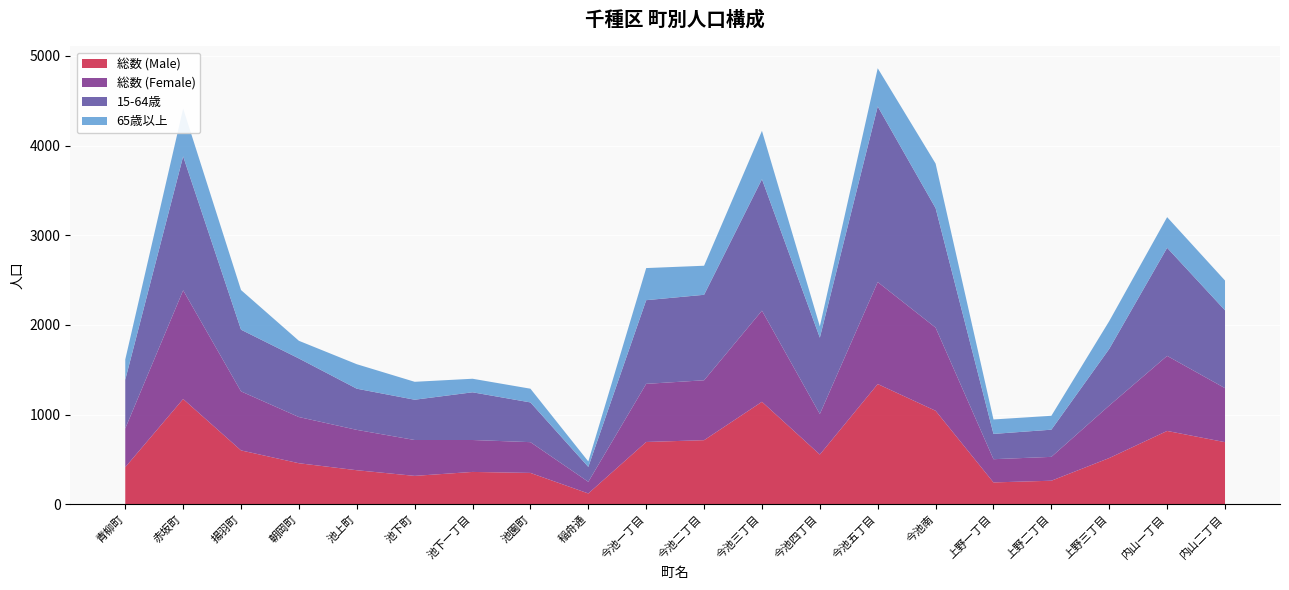

Reading left to right, transcribe all the data shown in this chart.

総数 (Male): 青柳町=414	赤坂町=1174	揚羽町=601	朝岡町=458	池上町=380	池下町=317	池下一丁目=361	池園町=350	稲舟通=121	今池一丁目=695	今池二丁目=715	今池三丁目=1143	今池四丁目=555	今池五丁目=1341	今池南=1043	上野一丁目=244	上野二丁目=263	上野三丁目=516	内山一丁目=818	内山二丁目=693
総数 (Female): 青柳町=432	赤坂町=1212	揚羽町=658	朝岡町=515	池上町=450	池下町=400	池下一丁目=356	池園町=343	稲舟通=130	今池一丁目=648	今池二丁目=668	今池三丁目=1016	今池四丁目=452	今池五丁目=1137	今池南=927	上野一丁目=259	上野二丁目=266	上野三丁目=585	内山一丁目=837	内山二丁目=602
15-64歳: 青柳町=543	赤坂町=1493	揚羽町=688	朝岡町=653	池上町=459	池下町=449	池下一丁目=532	池園町=443	稲舟通=166	今池一丁目=933	今池二丁目=953	今池三丁目=1466	今池四丁目=851	今池五丁目=1958	今池南=1332	上野一丁目=282	上野二丁目=303	上野三丁目=632	内山一丁目=1205	内山二丁目=868
65歳以上: 青柳町=226	赤坂町=534	揚羽町=442	朝岡町=197	池上町=273	池下町=200	池下一丁目=151	池園町=153	稲舟通=61	今池一丁目=358	今池二丁目=324	今池三丁目=539	今池四丁目=126	今池五丁目=426	今池南=497	上野一丁目=161	上野二丁目=155	上野三丁目=310	内山一丁目=342	内山二丁目=332